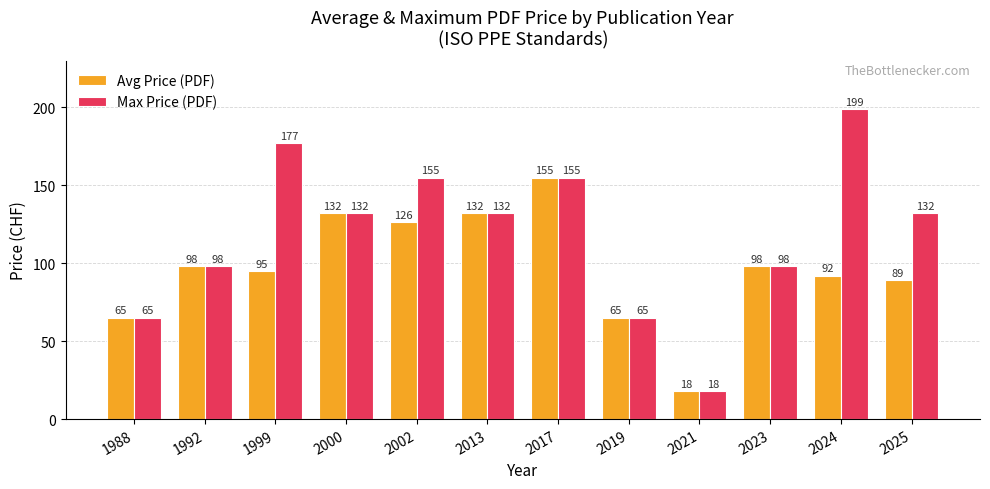

Read the Max Price (PDF) value at 1992.

98.0